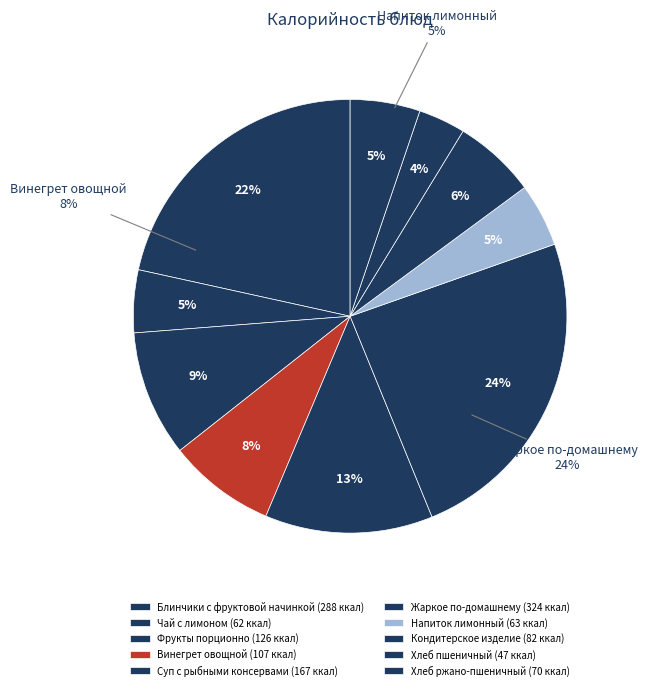

Which category has the smallest portion of the pie?

Хлеб пшеничный